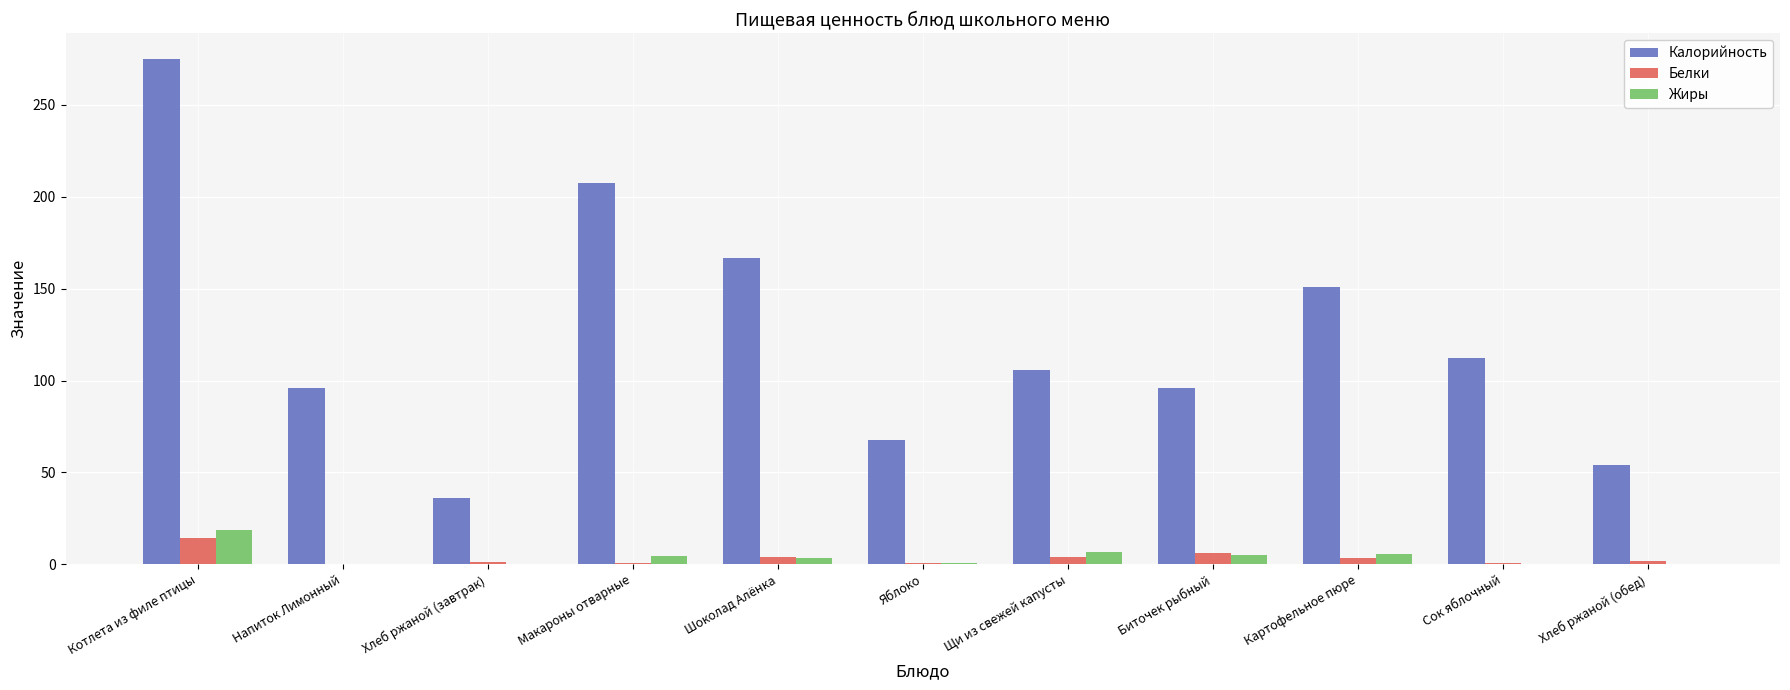

Is it true that Калорийность equals 166.6 at Шоколад Алёнка?

True